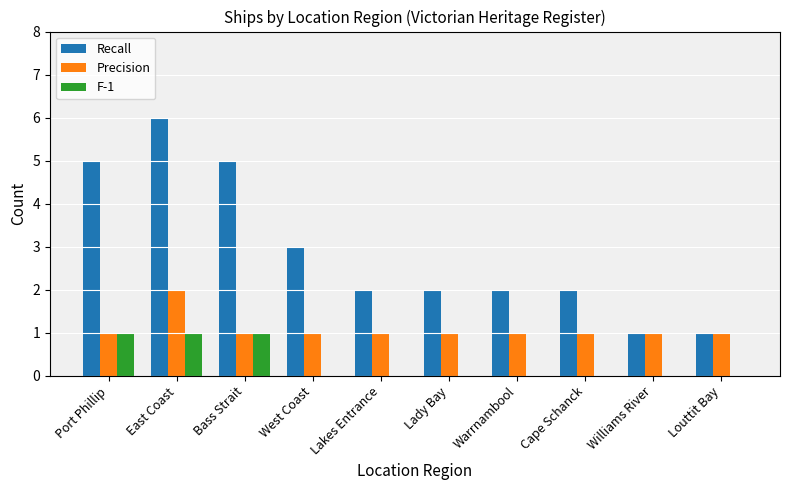

Is the value of Precision at Lady Bay greater than the value of F-1 at West Coast?

Yes